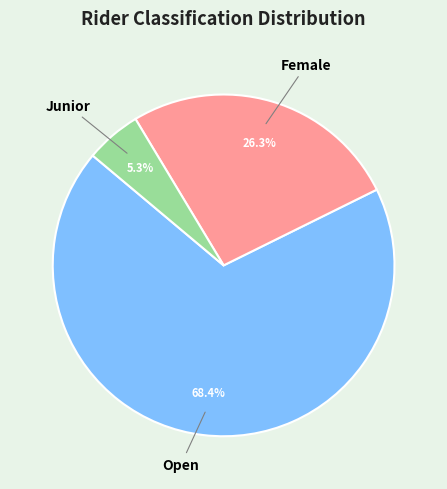

Is there any slice that represents more than half of the pie?

Yes